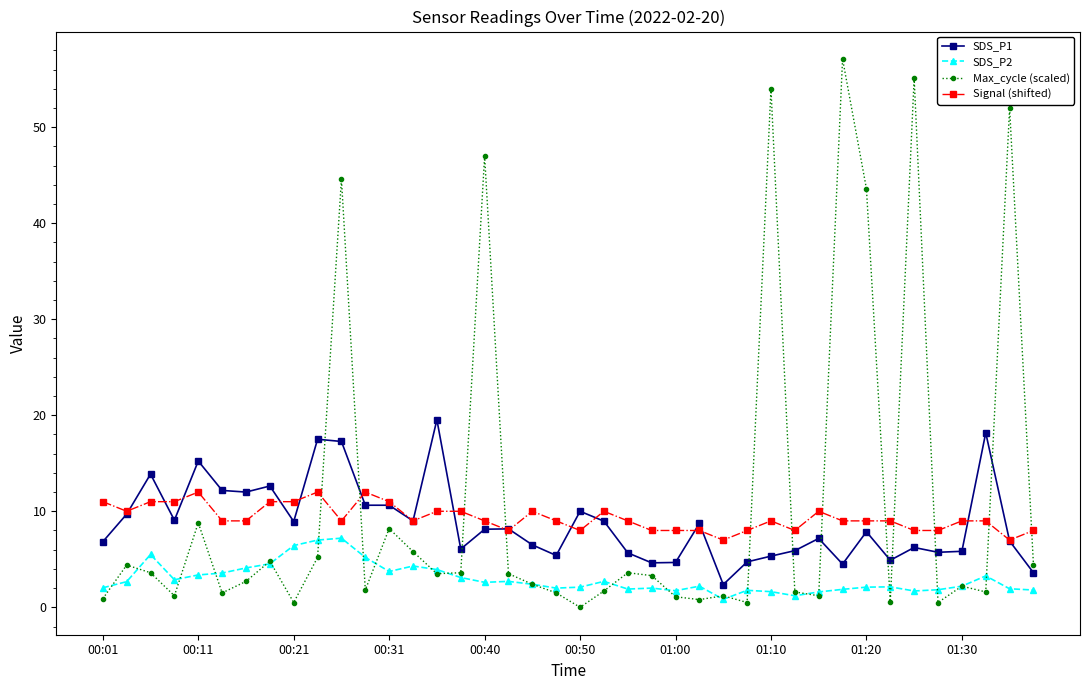

True or false: Signal (shifted) and SDS_P2 intersect in this chart.

False